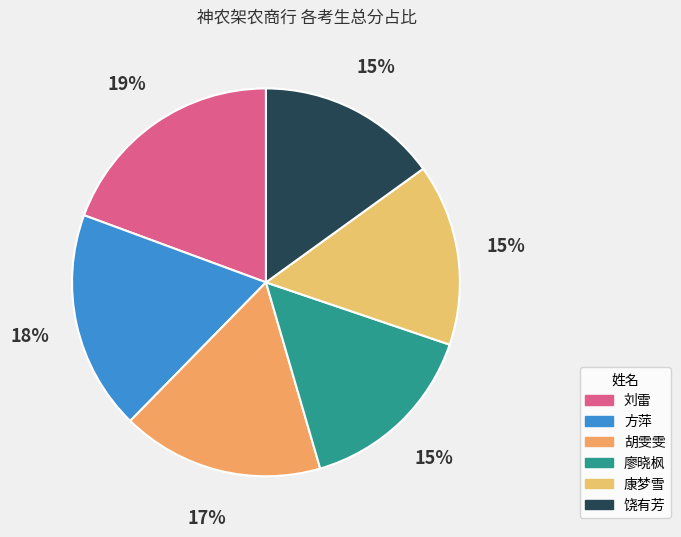

What percentage do 康梦雪 and 胡雯雯 together represent?

32.0%